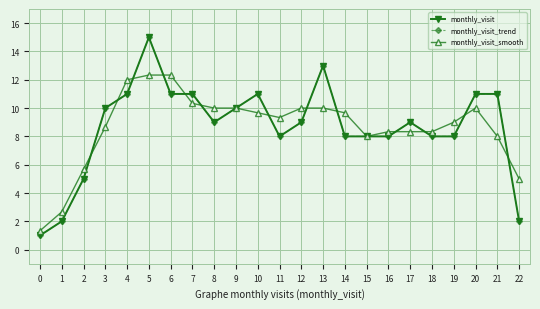

How many times do monthly_visit_smooth and monthly_visit_trend cross each other?

13